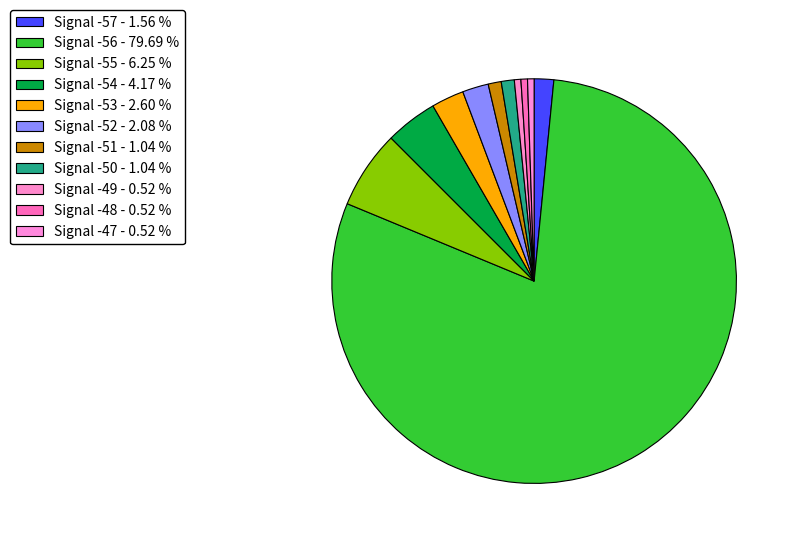

How many slices are in this pie chart?

11